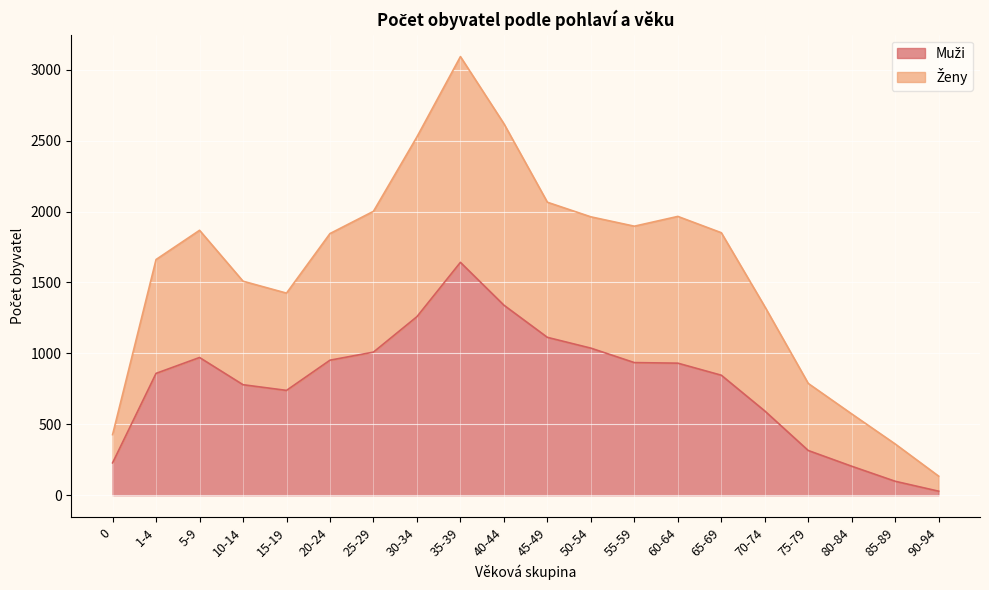

What are all the series names shown in the legend?

Muži, Ženy